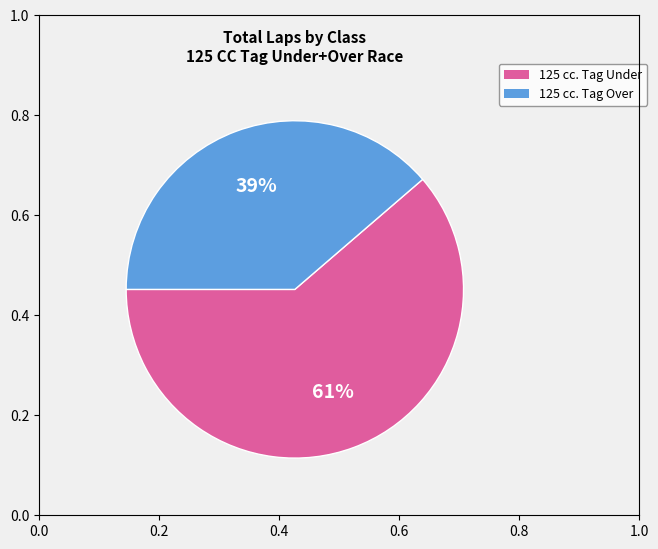

Is there any slice that represents more than half of the pie?

Yes